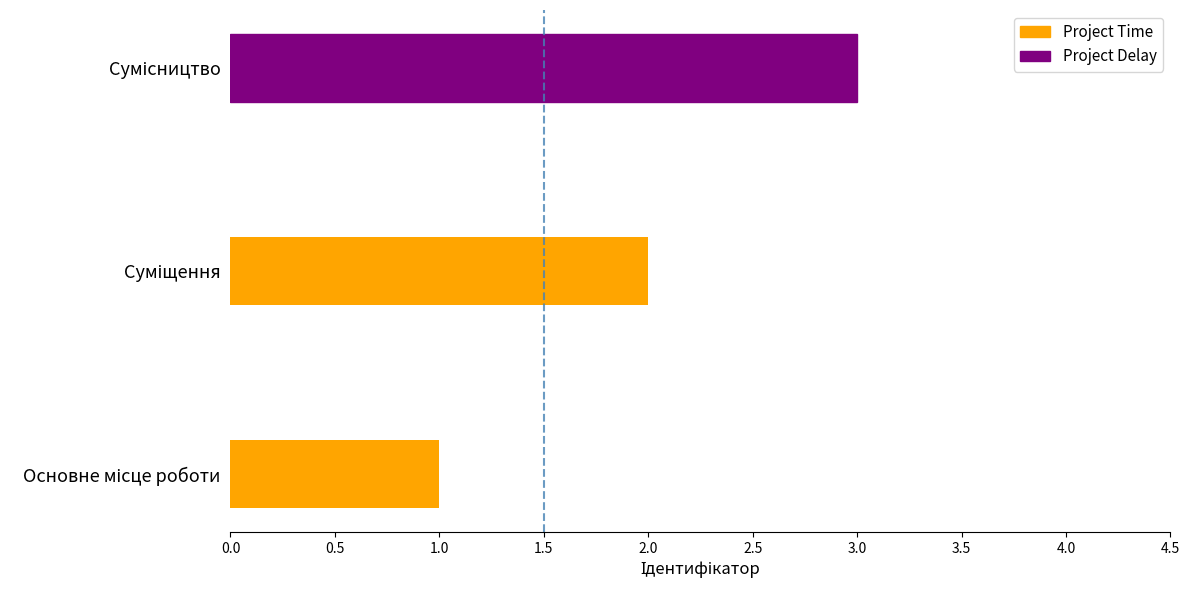

True or false: the data shows 1 at Основне місце роботи.

False